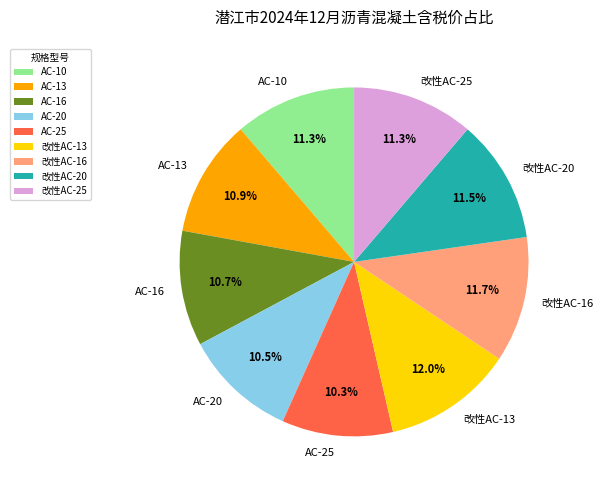

Combined, do AC-10 and 改性AC-20 account for over 50%?

No